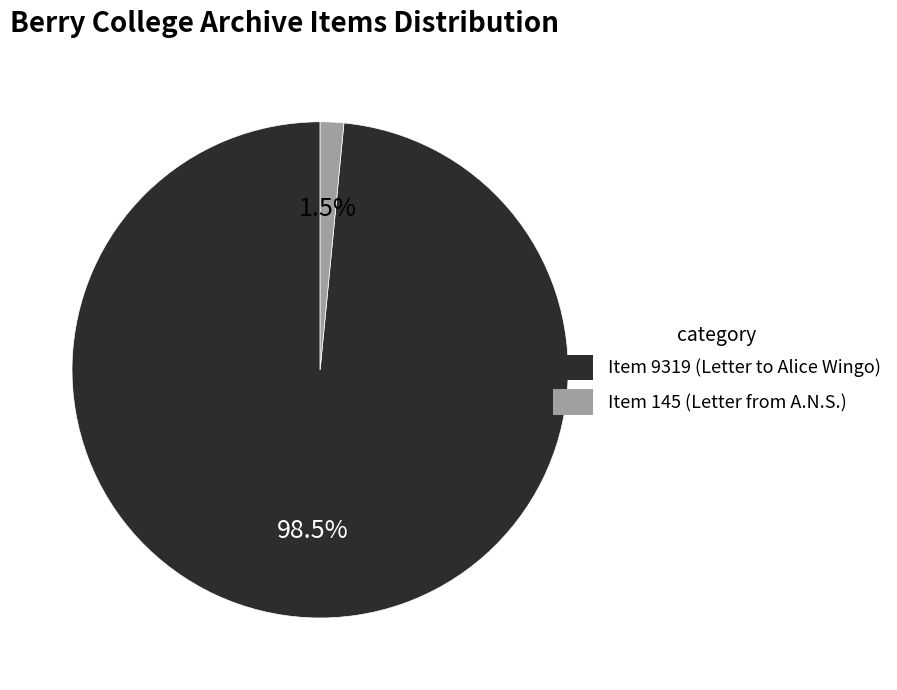

Does Item 9319 (Letter to Alice Wingo) account for over 50% of the chart?

Yes